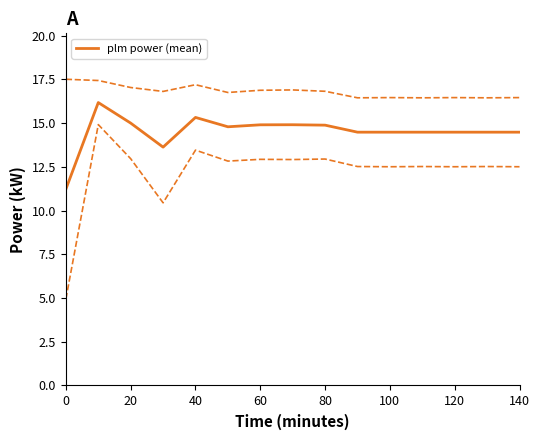

True or false: there are more than 1 points higher than both neighbors.

True